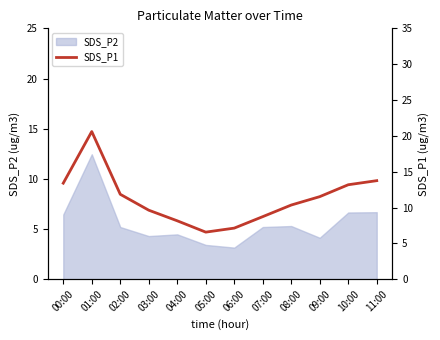

At which label does the data first exceed 11?

00:00